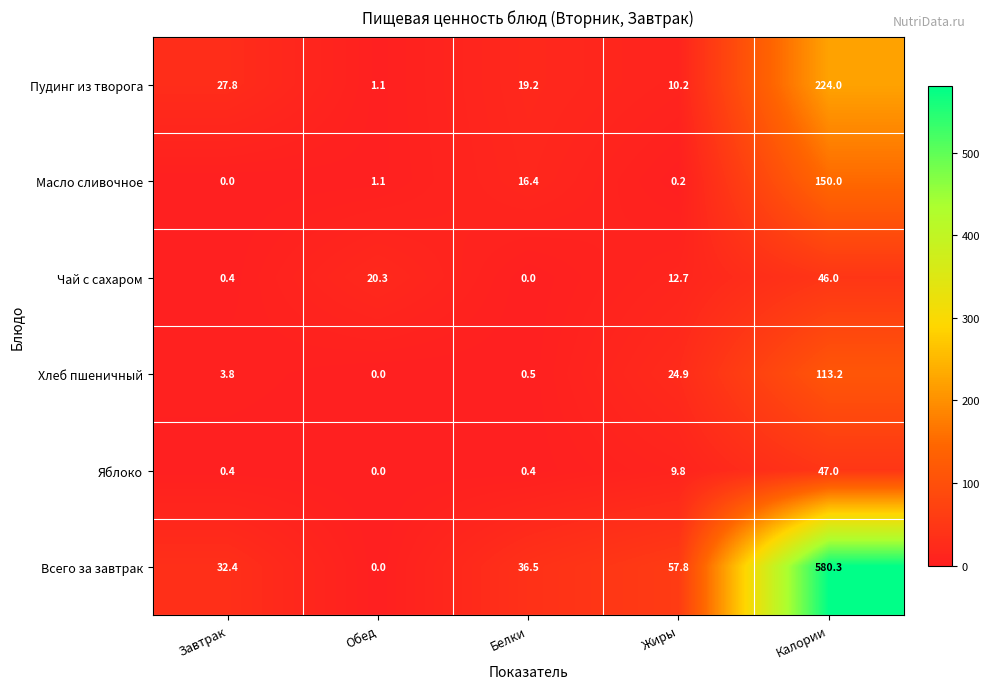

At which label does Чай с сахаром first exceed 12?

Обед